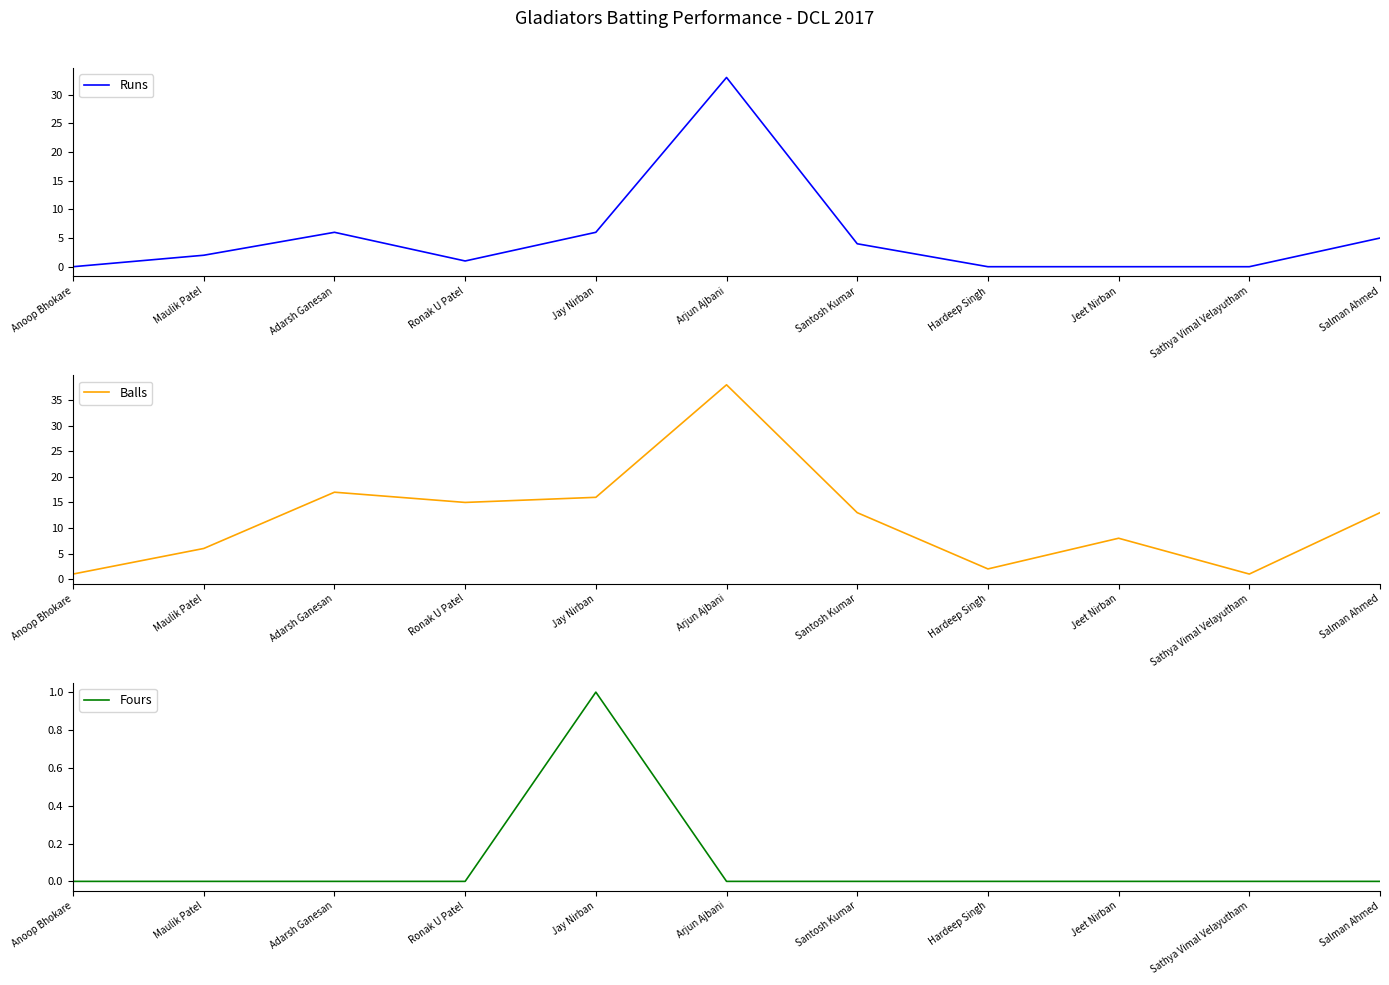

How many interior local peaks does the Fours series have?

1